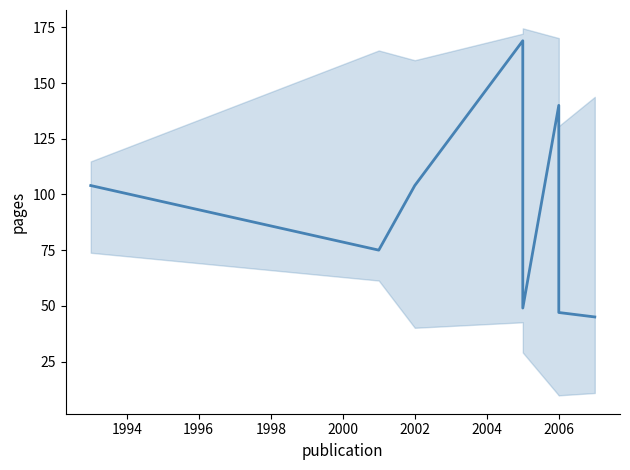

What is the greatest value displayed?

169